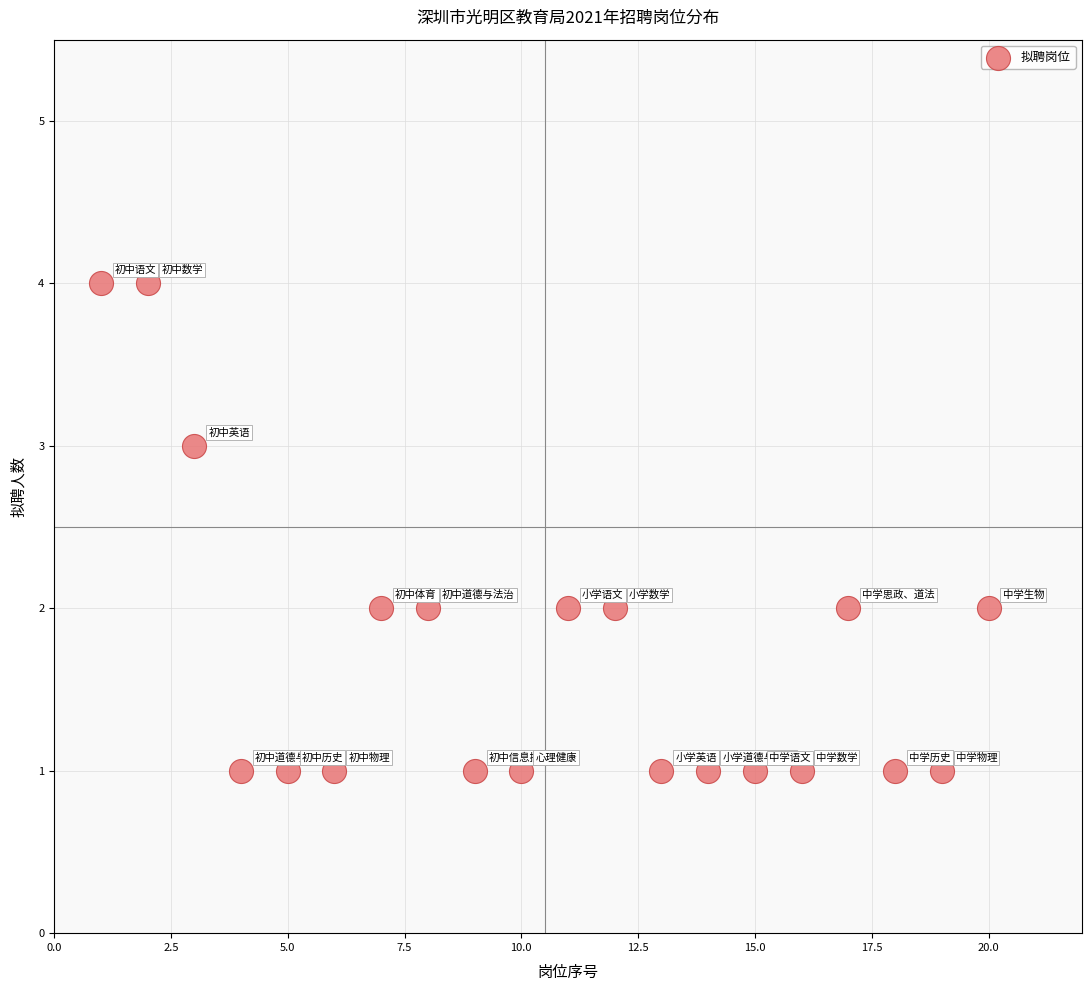

What is the range of X values (max minus min)?

19